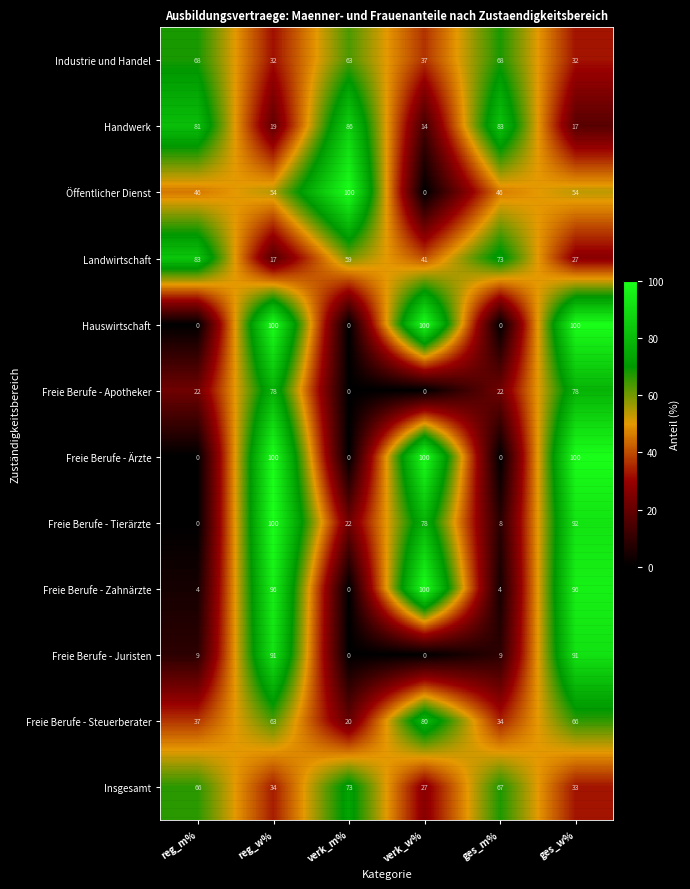

What is the spread (max minus min) of values at verk_w%?

100